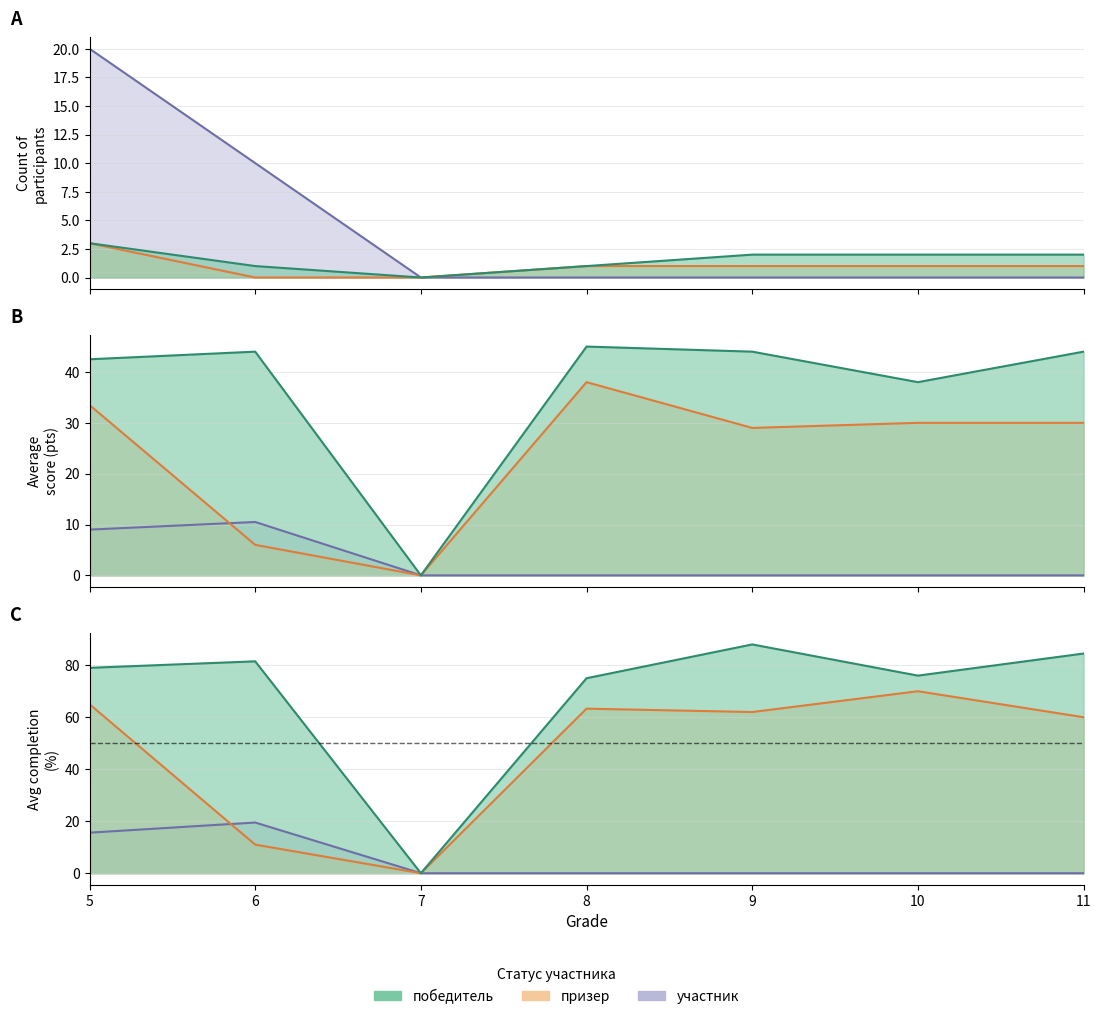

What is the sum of all призер values?

7